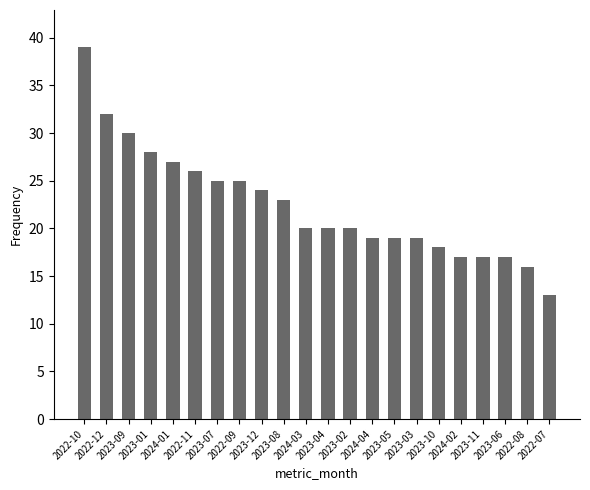

How many series are shown in this chart?

1